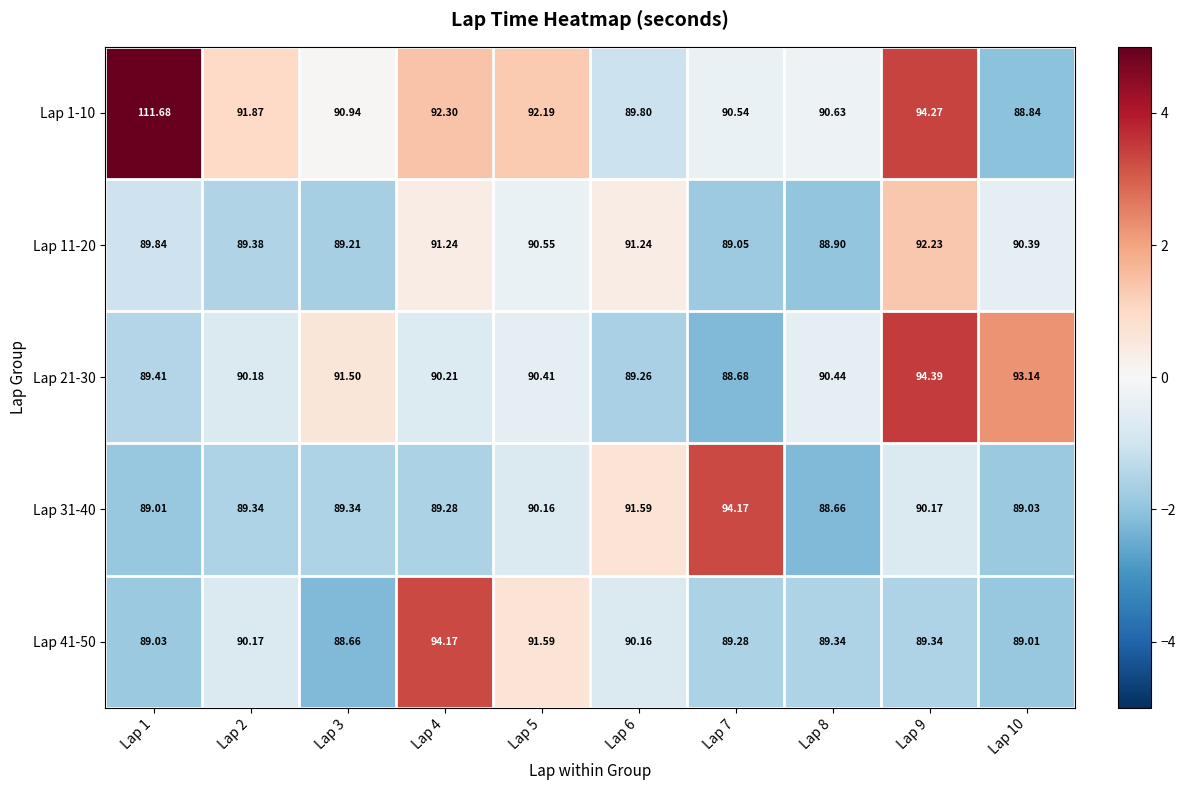

Count the number of data series in this chart.

5